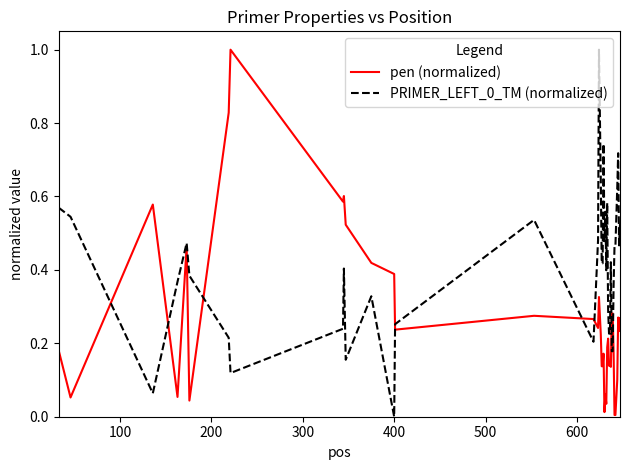

What is the highest value of the pen (normalized) series?

1.0